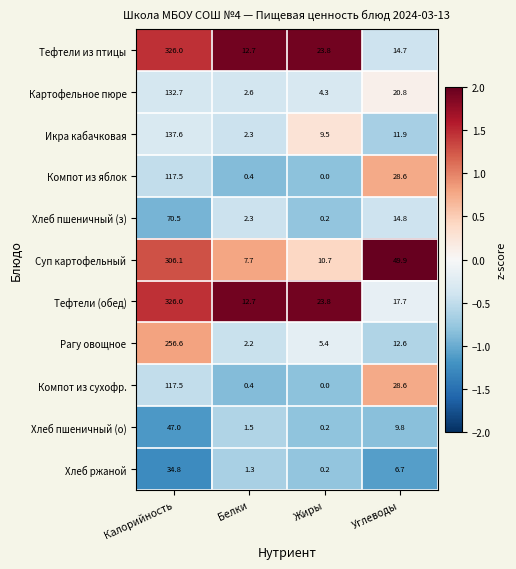

List the labels in order of Рагу овощное value, smallest first.

Белки, Жиры, Углеводы, Калорийность